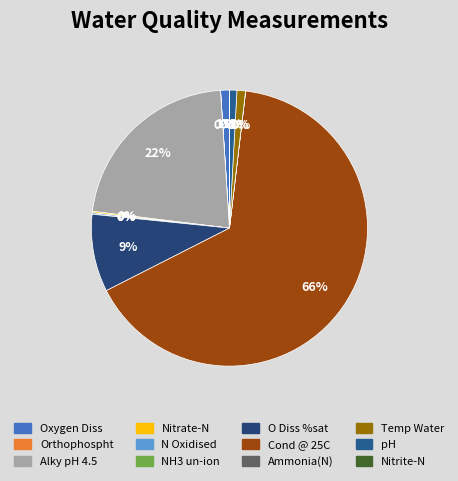

Is it true that Ammonia(N) is 7% of the pie?

False